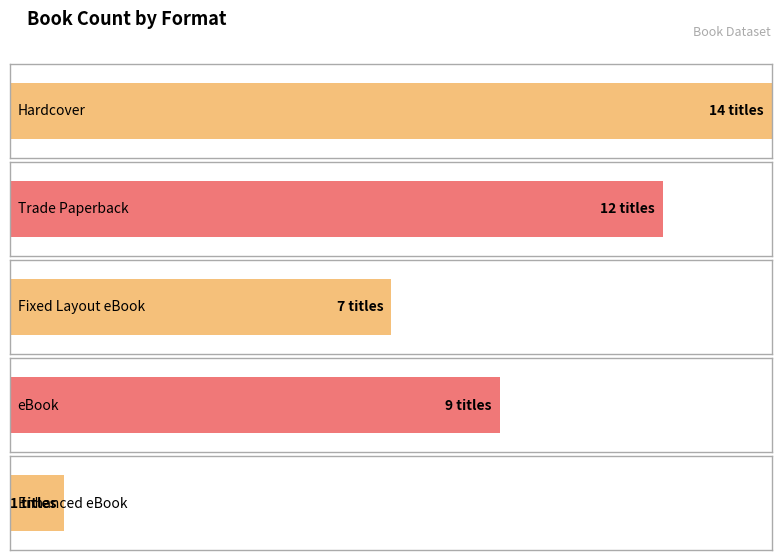

Does the chart contain any negative values?

No